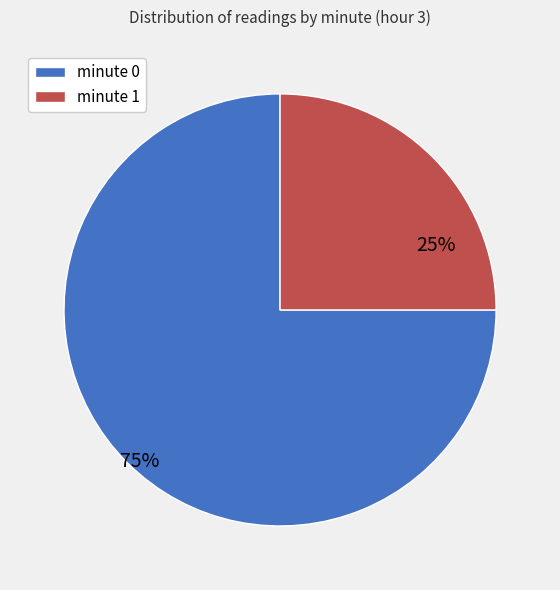

How many segments does this pie chart have?

2